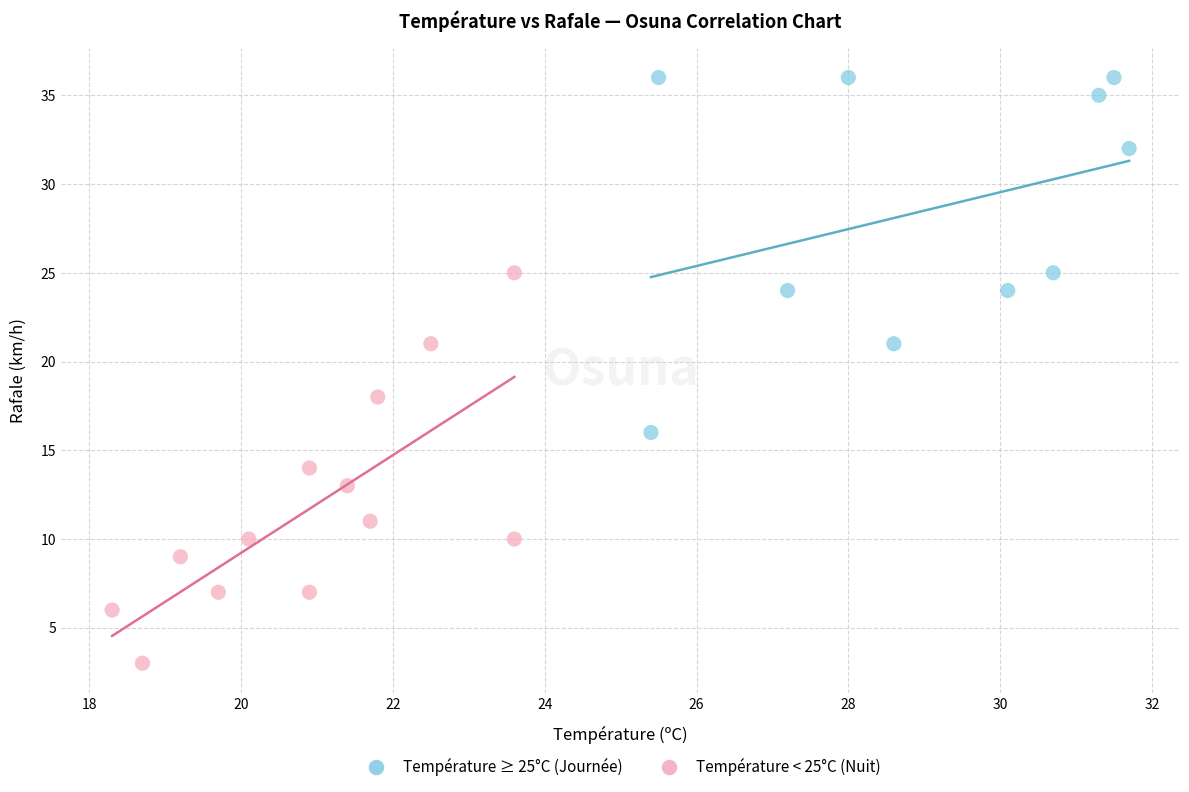

Which series contains the highest Y value?

Température ≥ 25°C (Journée)